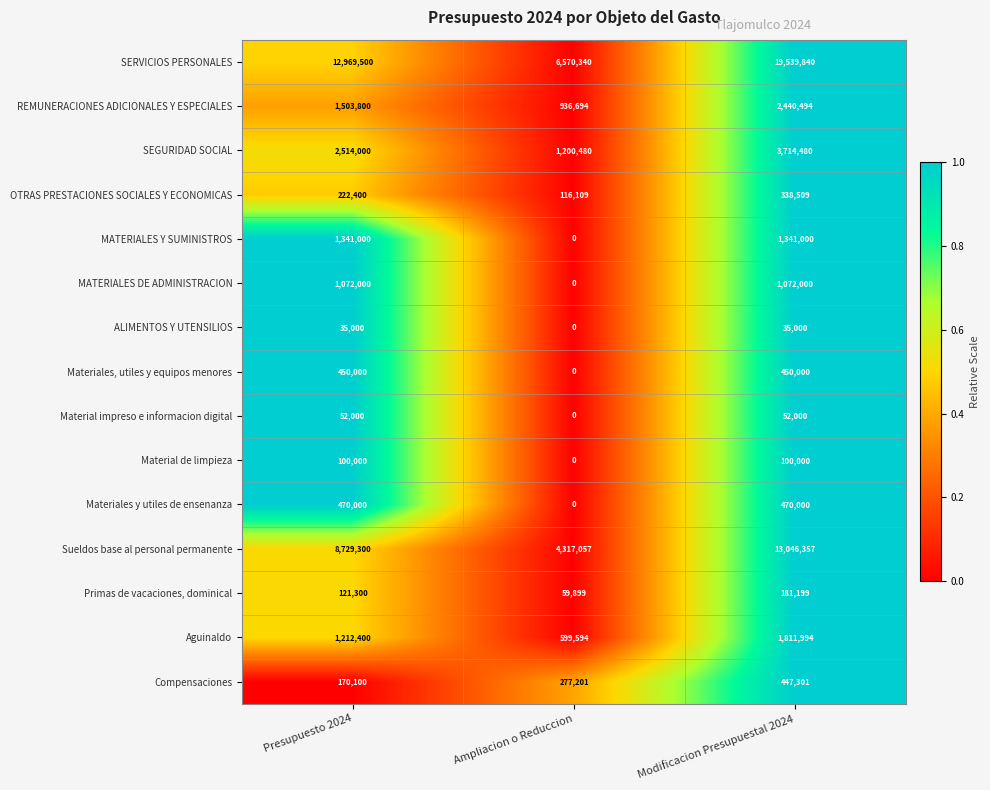

Which series has the widest spread of values?

SERVICIOS PERSONALES